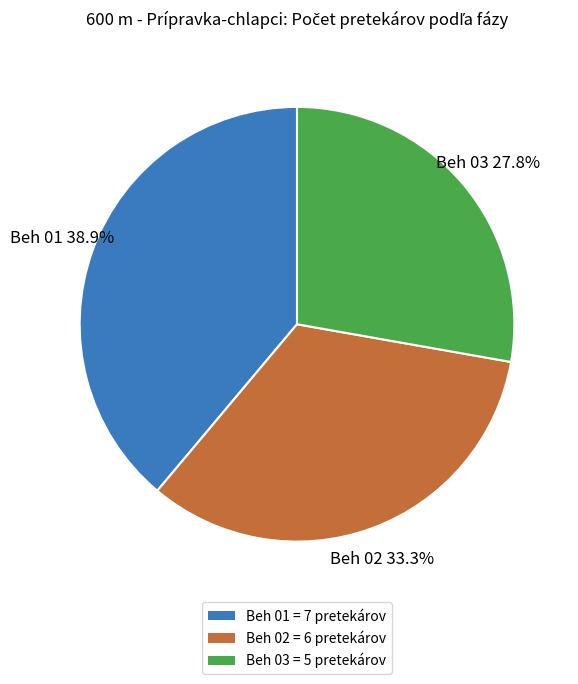

Count the number of slices in the pie.

3